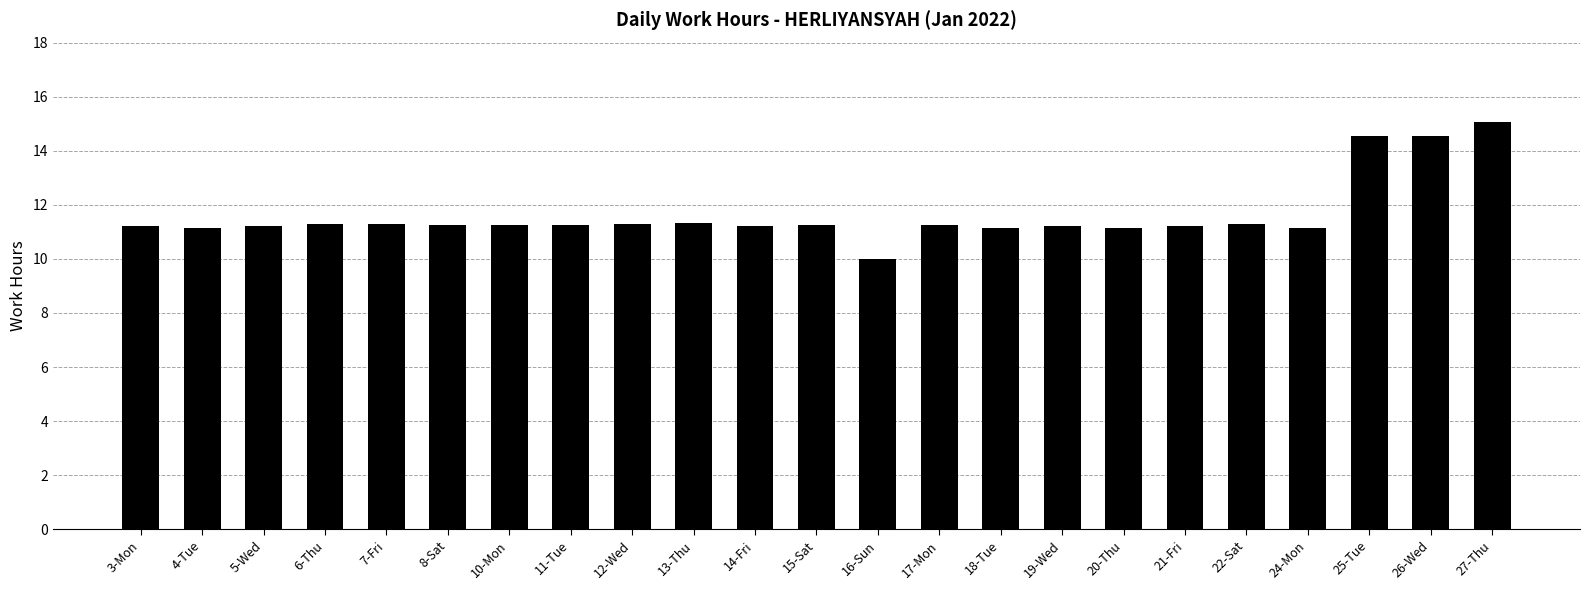

At which category does the chart reach its minimum across all series?

16-Sun